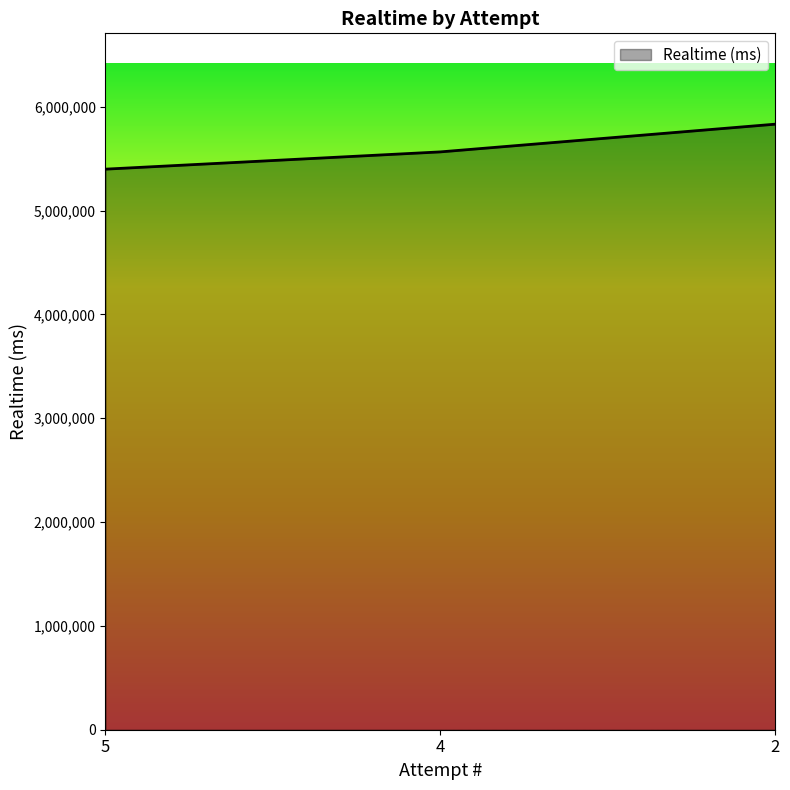

List the labels in order of value, smallest first.

5, 4, 2